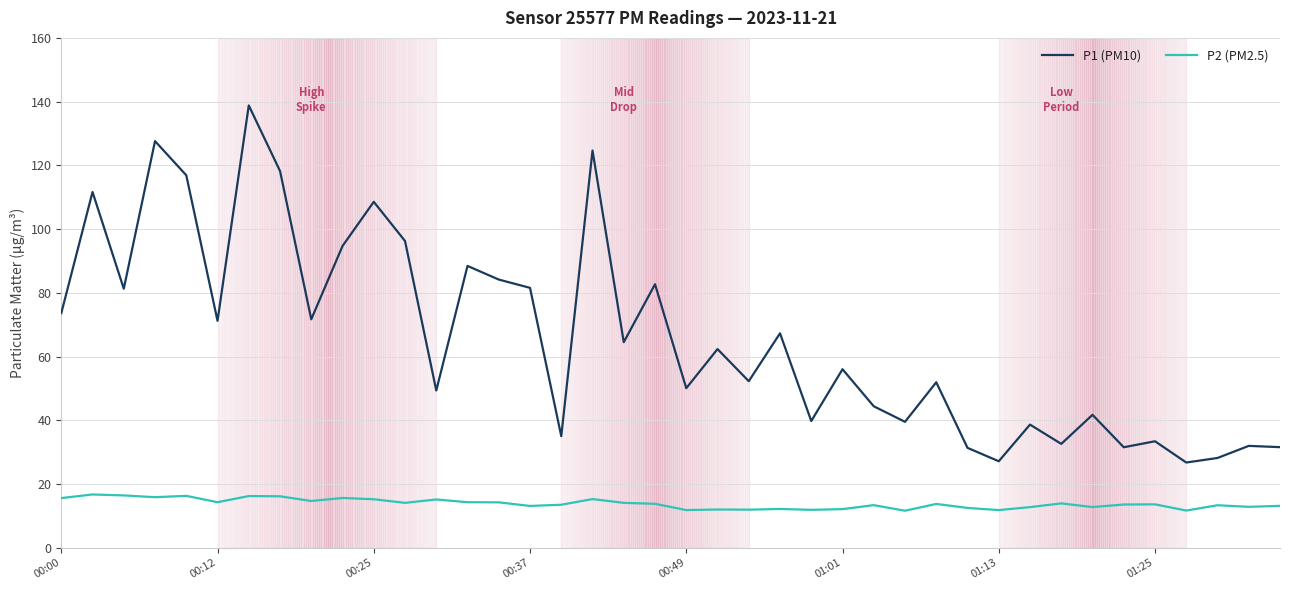

What is the average value of the P1 (PM10) series?

66.0